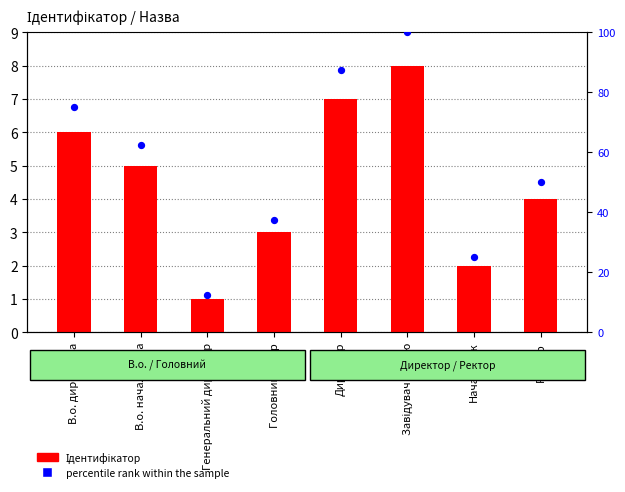

At which category is the sum across all series the highest?

Завідувач філією